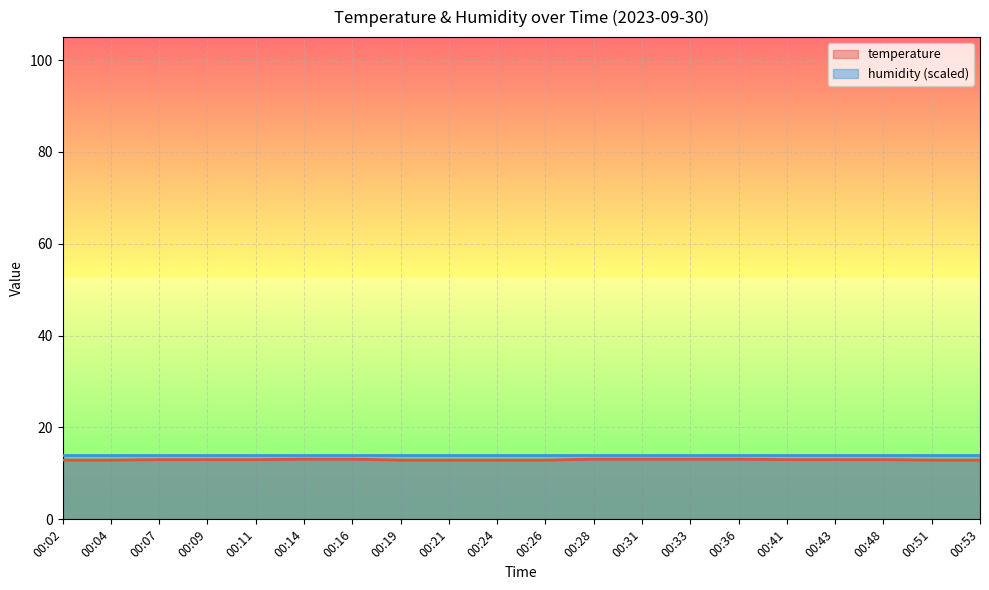

What is the difference between the maximum and second lowest values?

0.2